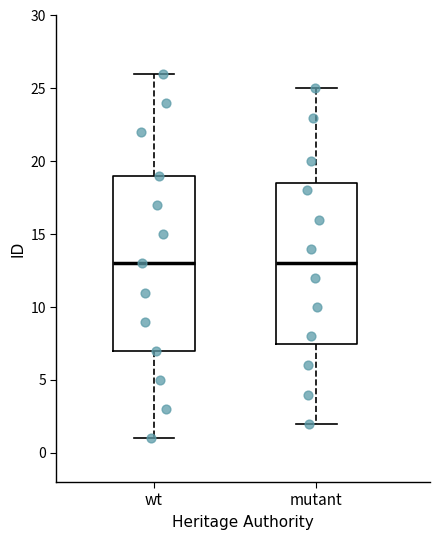

Reading left to right, transcribe this box plot: for each box, give where its median line is, the range the box spans, and where its two whiskers end, as read against the y-axis. The values are not printed on the chart, so give them approximately, as read against the axis.

wt: median 13.0, box 7.0 to 19.0, whiskers 1.0 to 26.0
mutant: median 13.0, box 7.5 to 18.5, whiskers 2.0 to 25.0